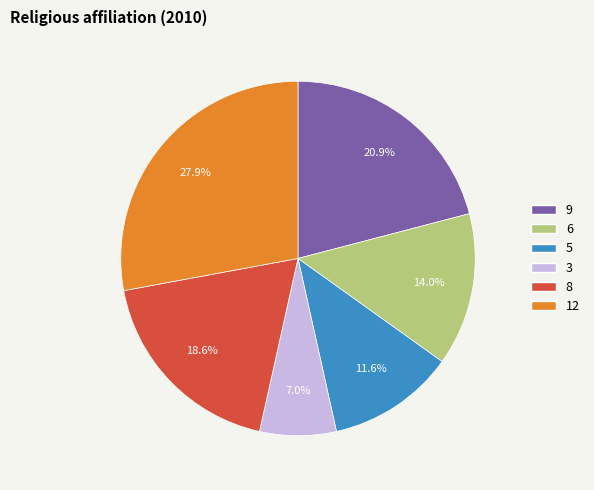

Combined, do 3 and 9 account for over 50%?

No